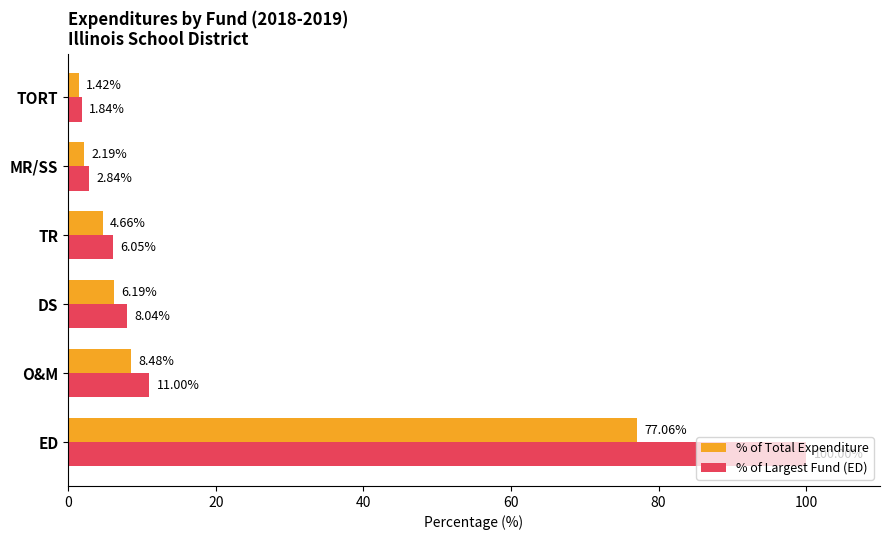

What is the maximum value shown in the chart?

100.0